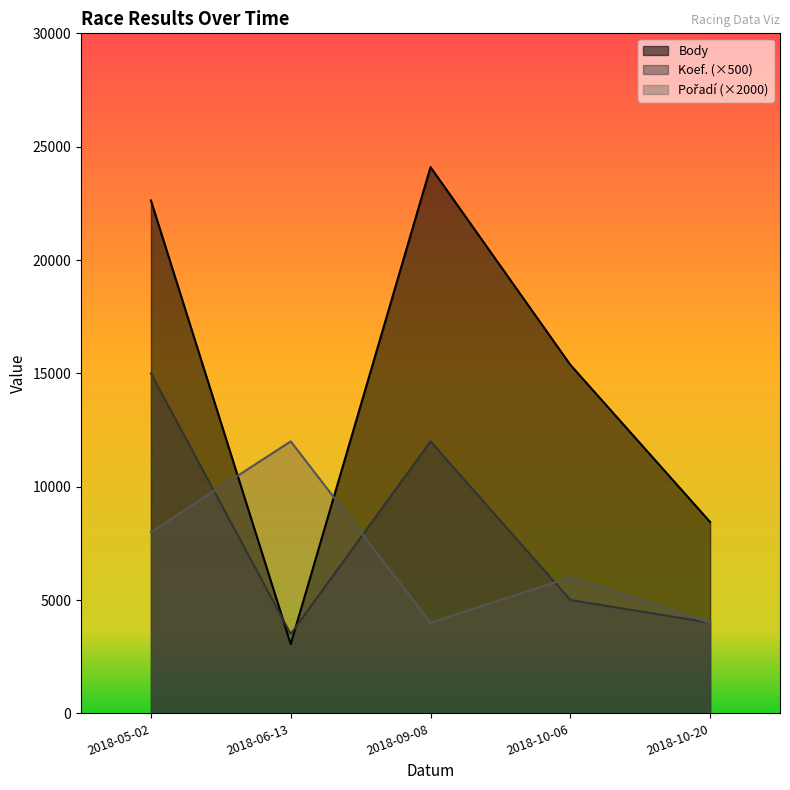

Between which two adjacent categories do Pořadí and Koef. first intersect?

2018-05-02 and 2018-06-13